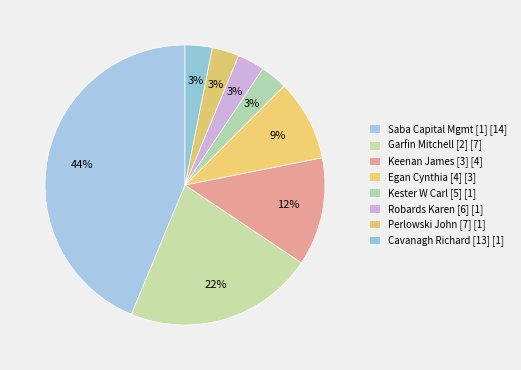

How many segments does this pie chart have?

8